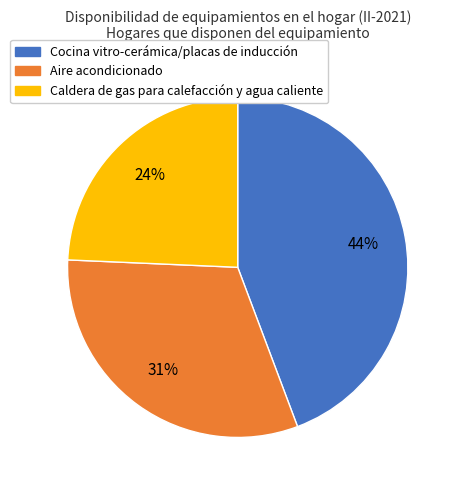

Does any single category account for the majority?

No